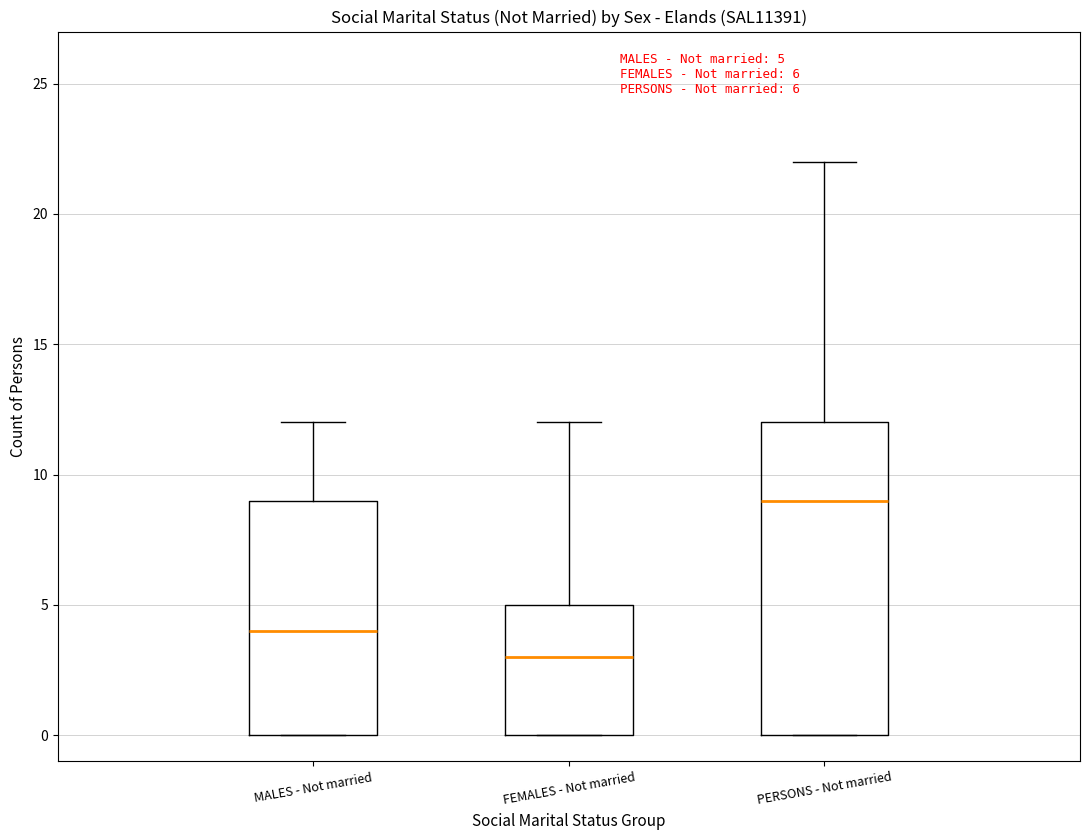

Comparing the boxes themselves (not the whiskers), which one is the tallest?

PERSONS - Not married